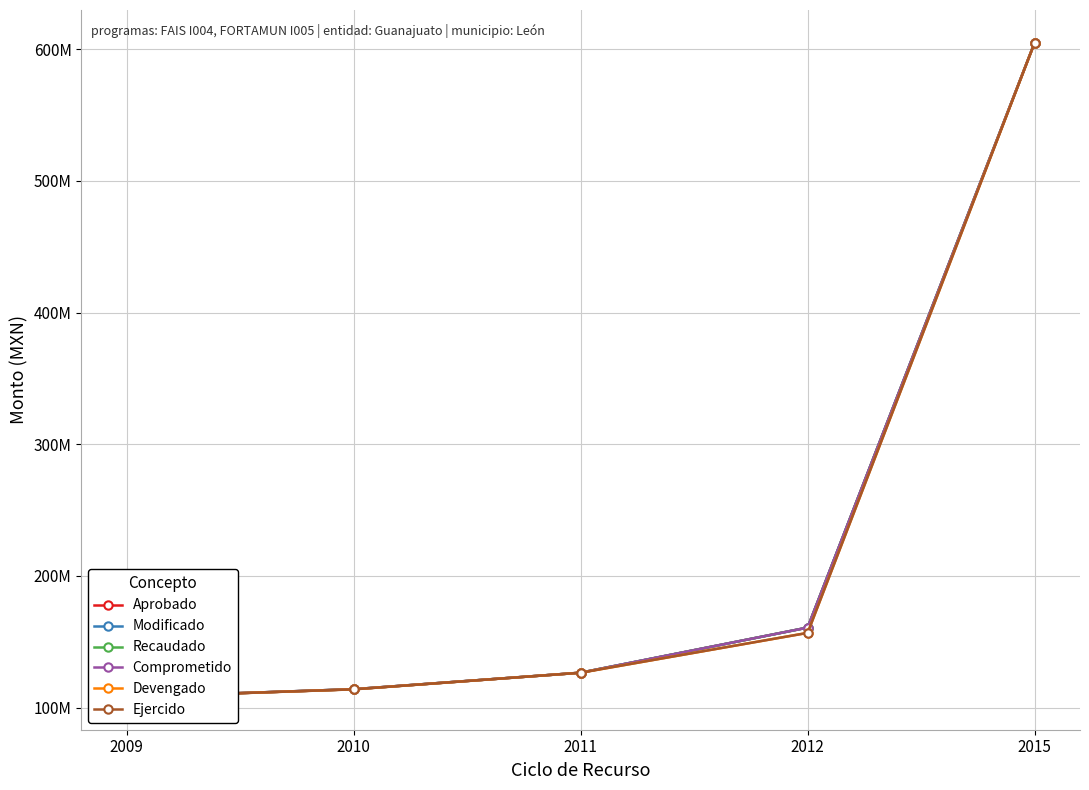

At which category is the sum across all series the highest?

2015